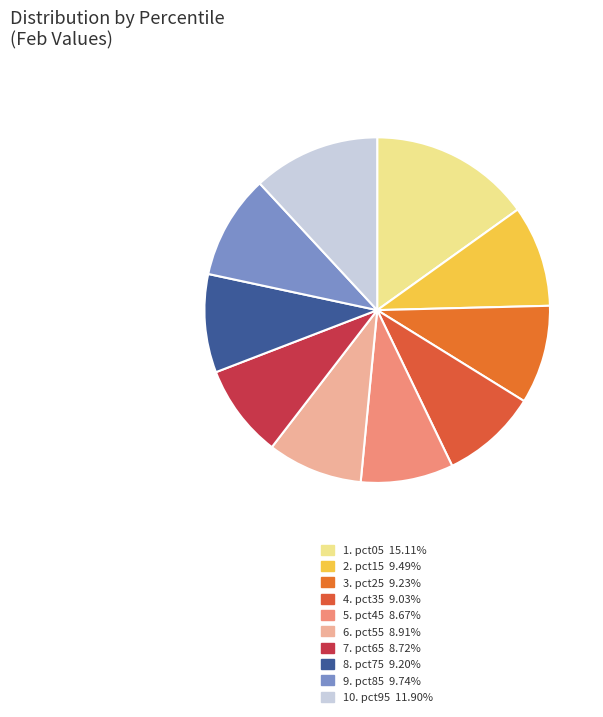

How many segments does this pie chart have?

10